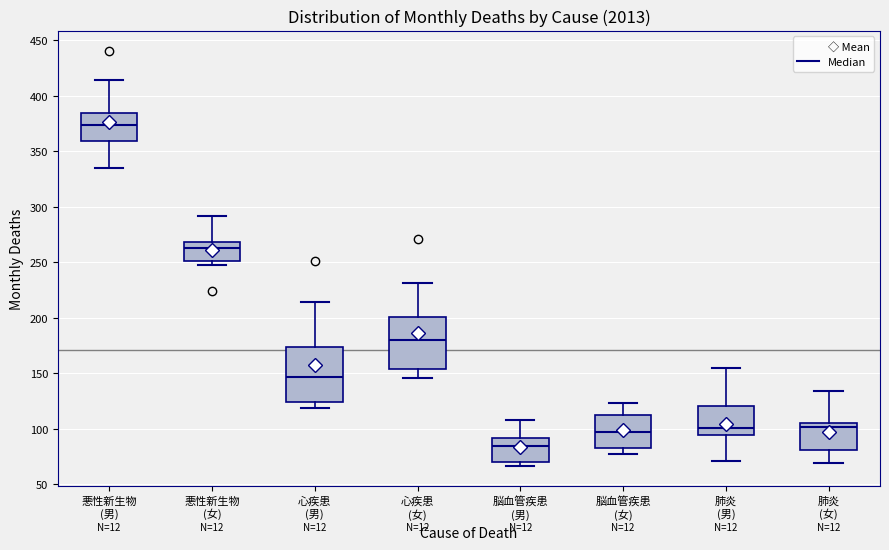

Which box's median line is the lowest?

脳血管疾患 (男)